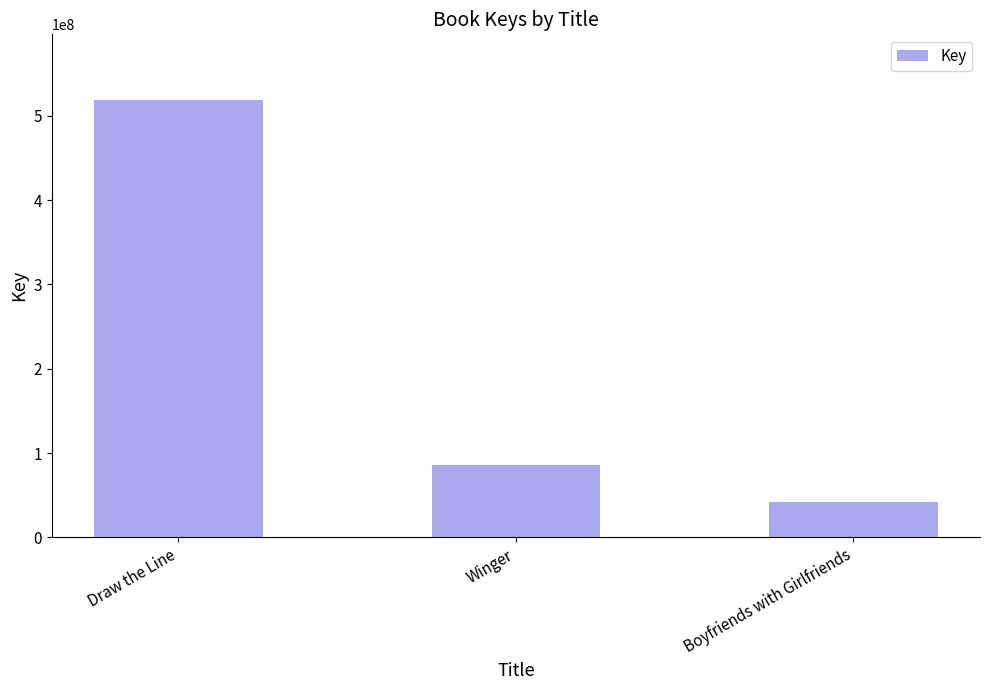

Reading left to right, transcribe all the data shown in this chart.

Draw the Line=518835398	Winger=85999349	Boyfriends with Girlfriends=41826359